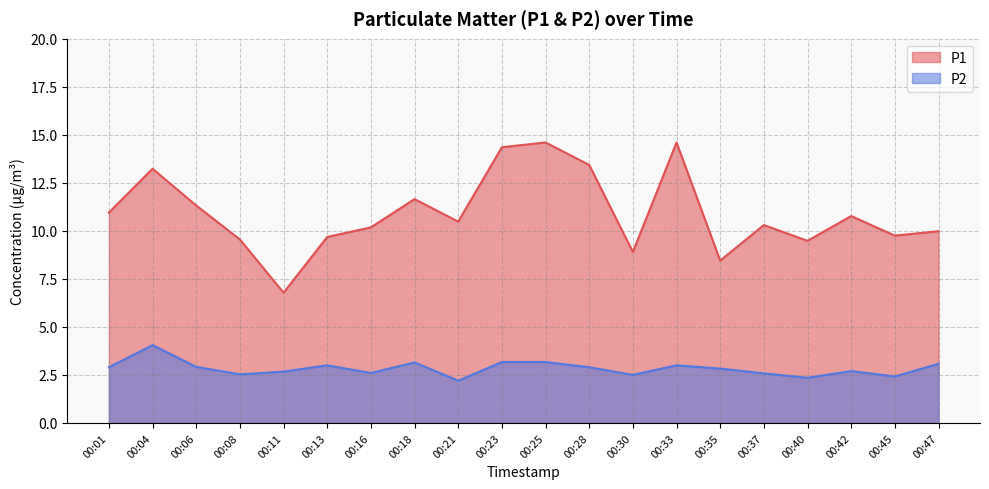

How many data points does each series have?

20